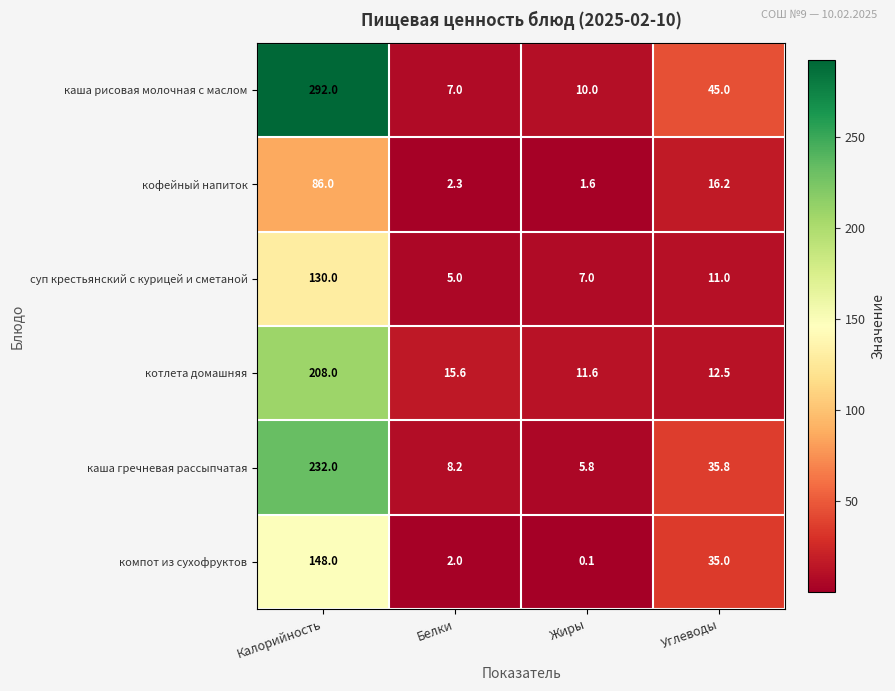

What is the greatest value displayed?

292.0